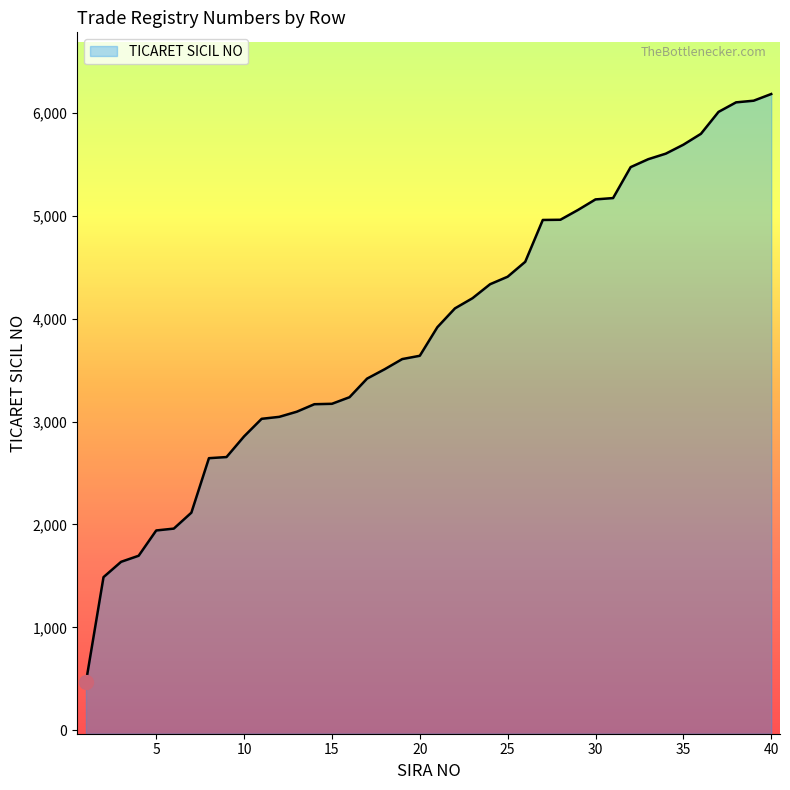

The value at 20 is 6288. True or false?

False